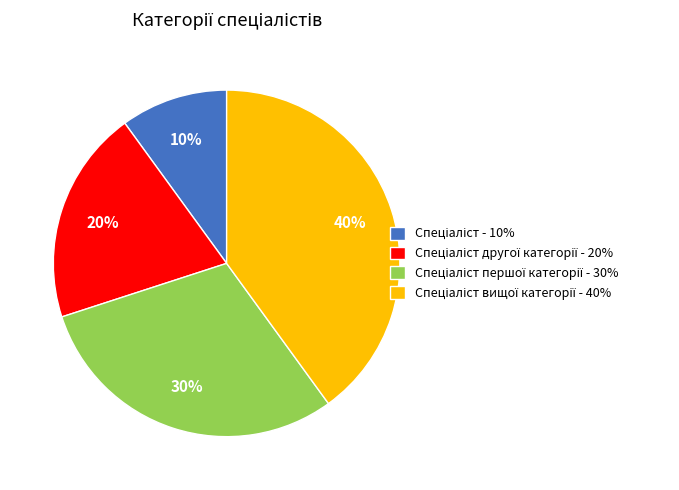

To the nearest percent, what is the difference between the largest and smallest slice percentages?

30%